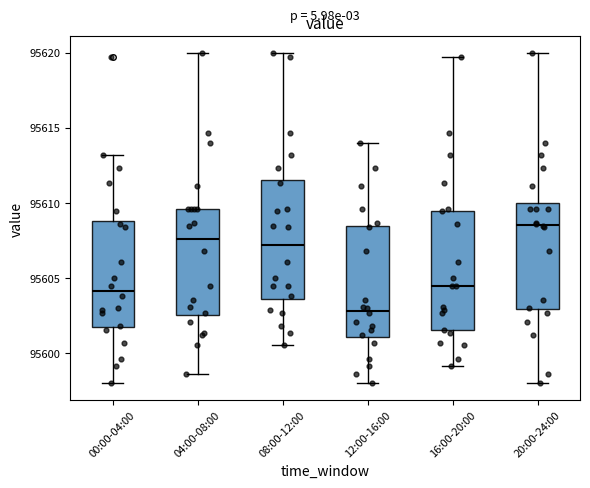

Where does the lower whisker of the box for 00:00-04:00 end on the y-axis? The values are not printed on the chart, so give them approximately, as read against the axis.

95598.0